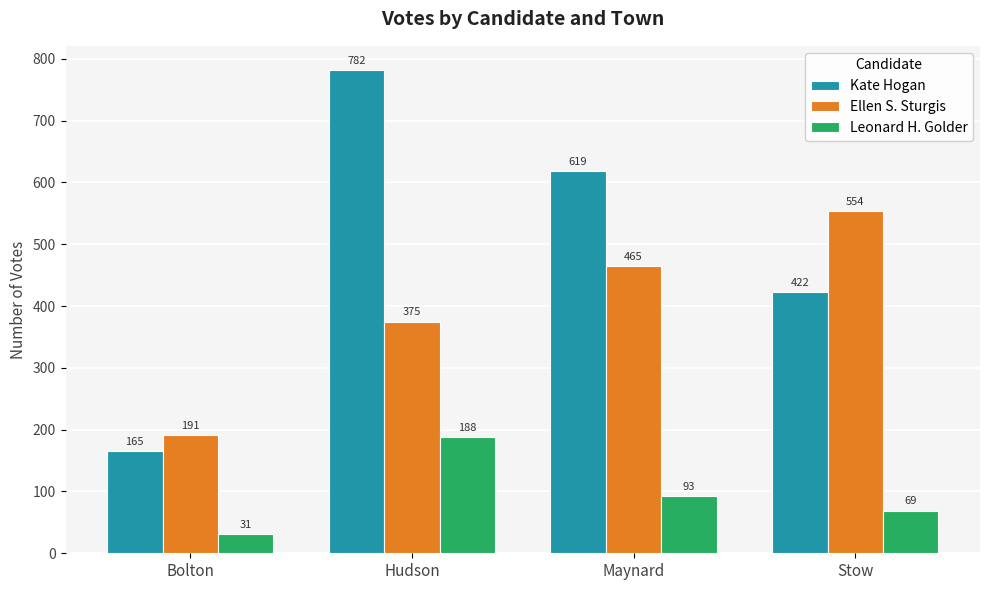

What is the label of the 4th bar from the left?

Stow